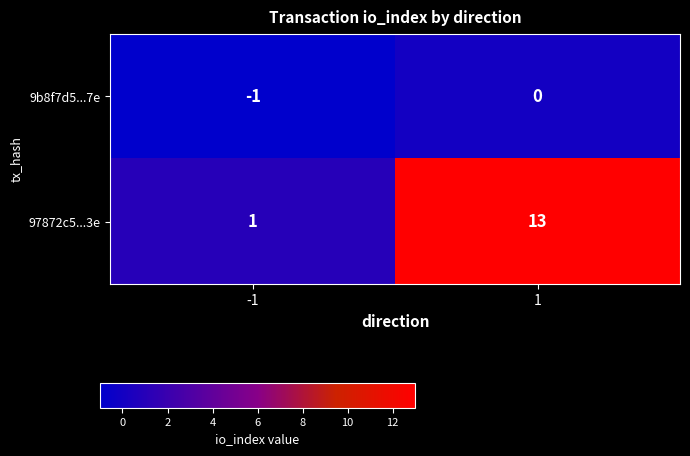

What is the difference between the maximum and minimum values in the 97872c5...3e series?

12